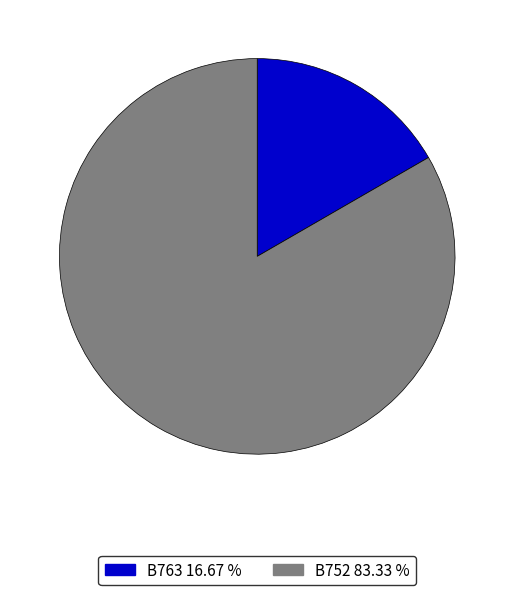

Rank the categories by value from highest to lowest.

B752, B763